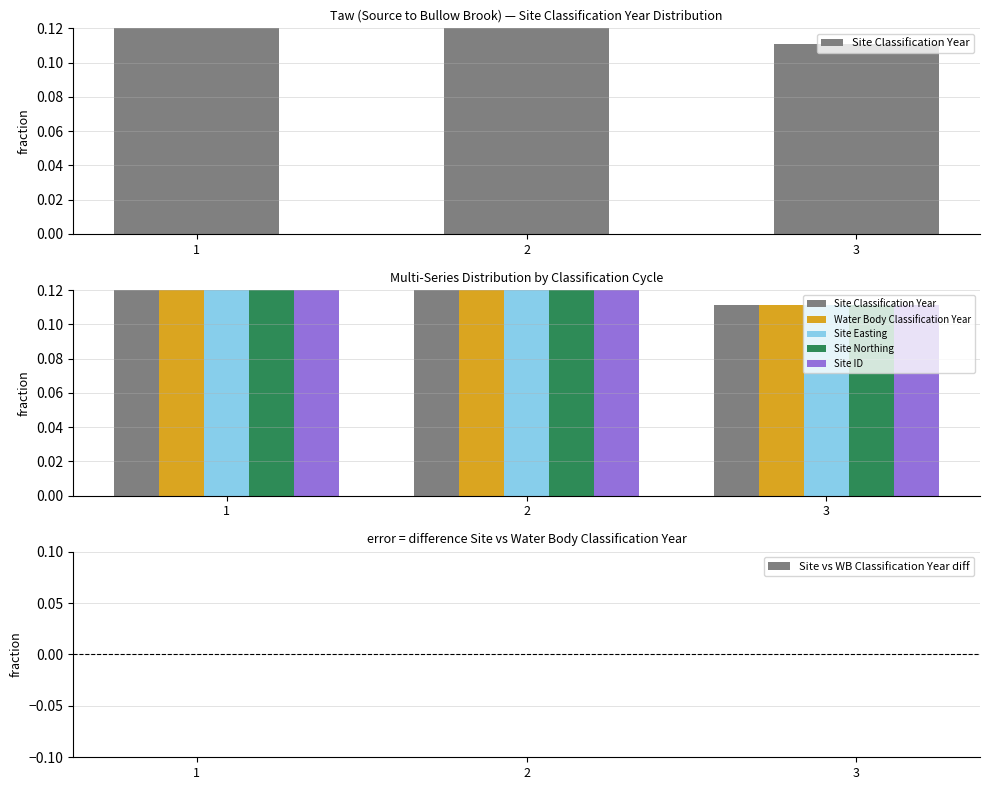

What is the value of the Site Easting bar at the 1st from the left?

0.4